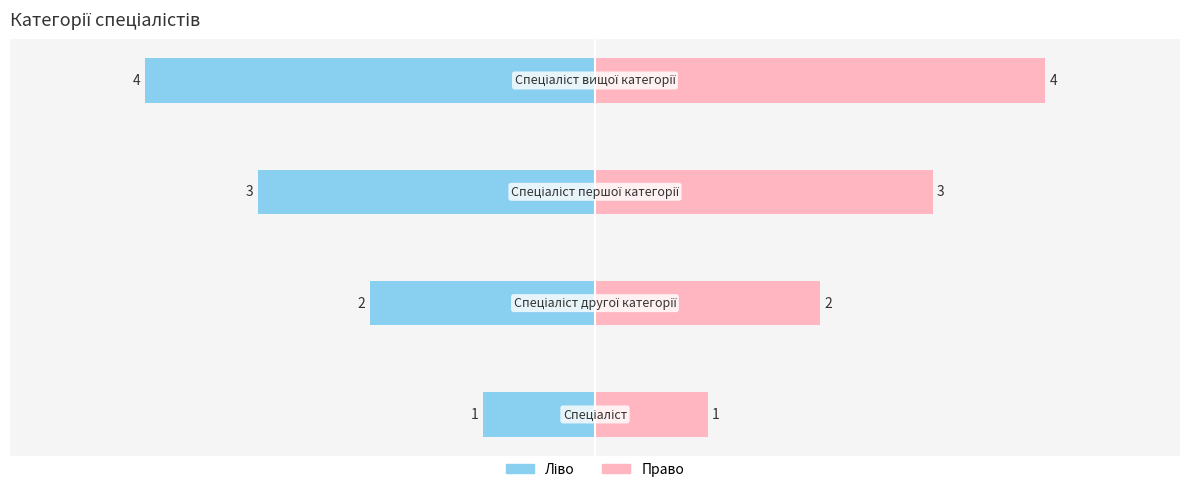

Is it true that Ідентифікатор (право) equals 40.1 at −20?

False